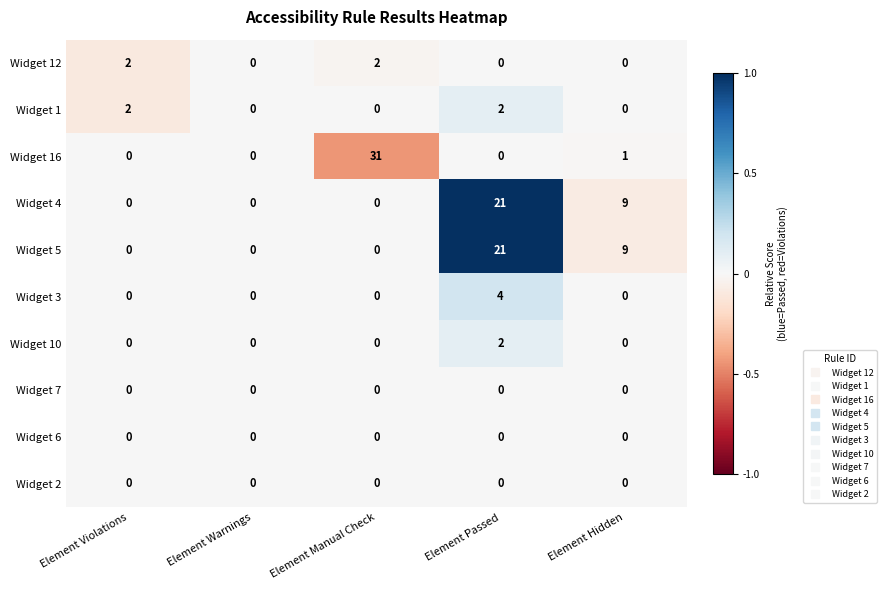

What is the maximum value shown in the chart?

31